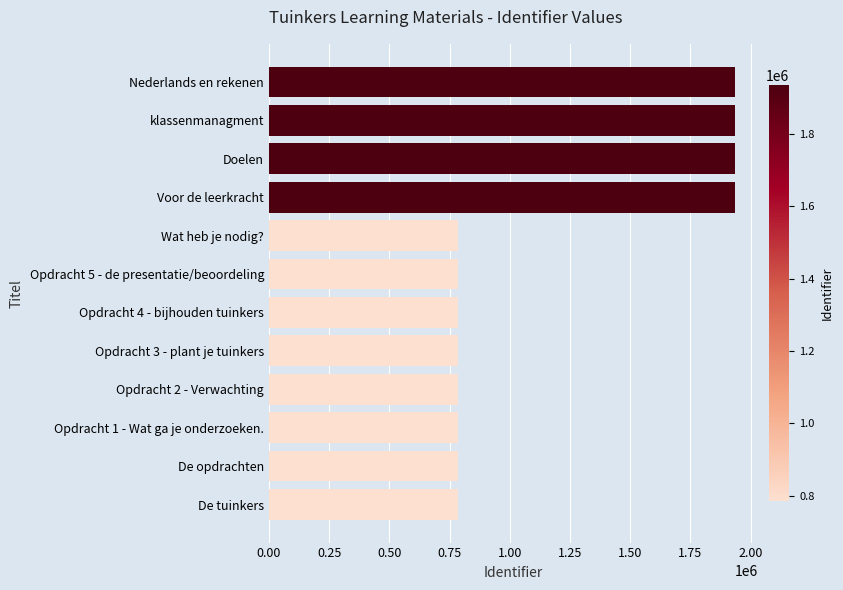

Between klassenmanagment and Opdracht 4 - bijhouden tuinkers, which is larger?

klassenmanagment